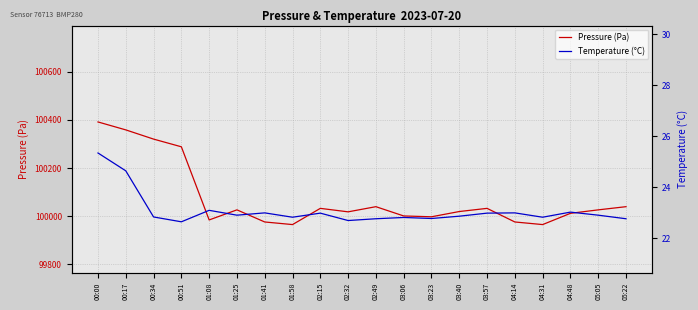

What is the label of the 3rd point from the right?

04:48